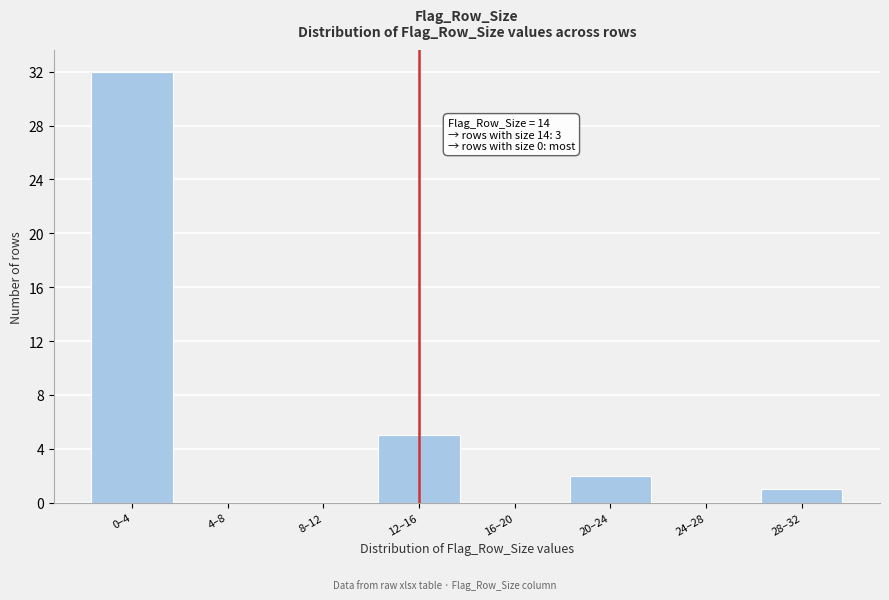

Reading left to right, what are all the values shown in this chart?

0–4=32	4–8=0	8–12=0	12–16=5	16–20=0	20–24=2	24–28=0	28–32=1